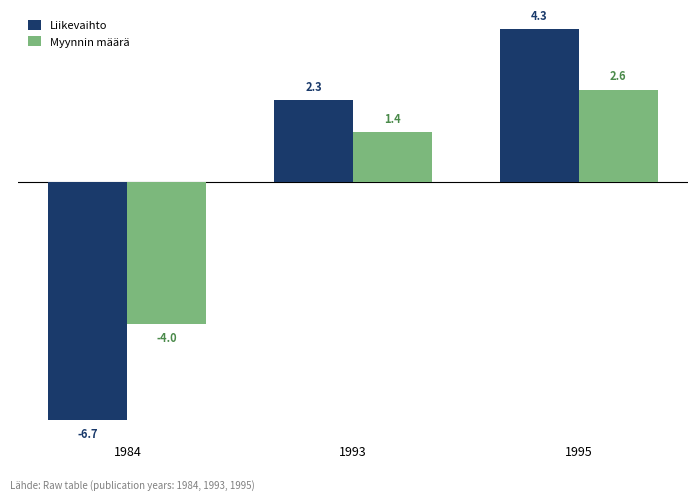

What is the difference between the highest and lowest values at 1984?

2.7